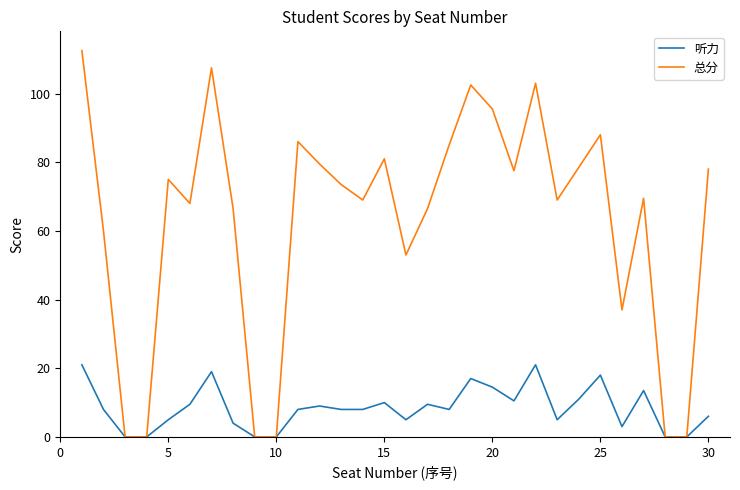

True or false: 听力 has more than 2 points higher than both neighbors.

True